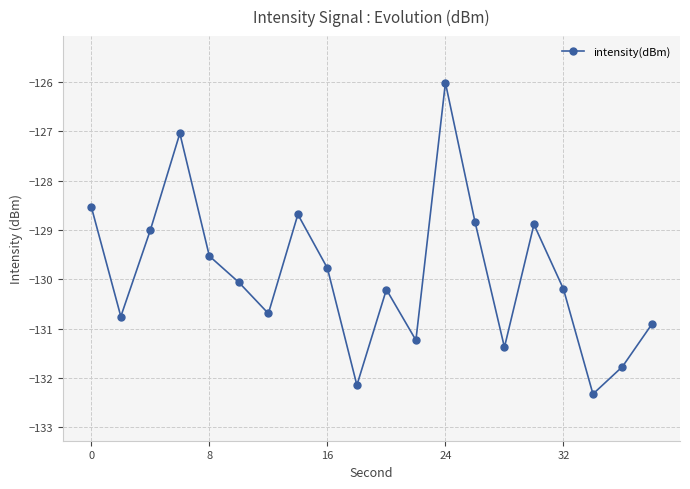

What is the average value?

-129.9